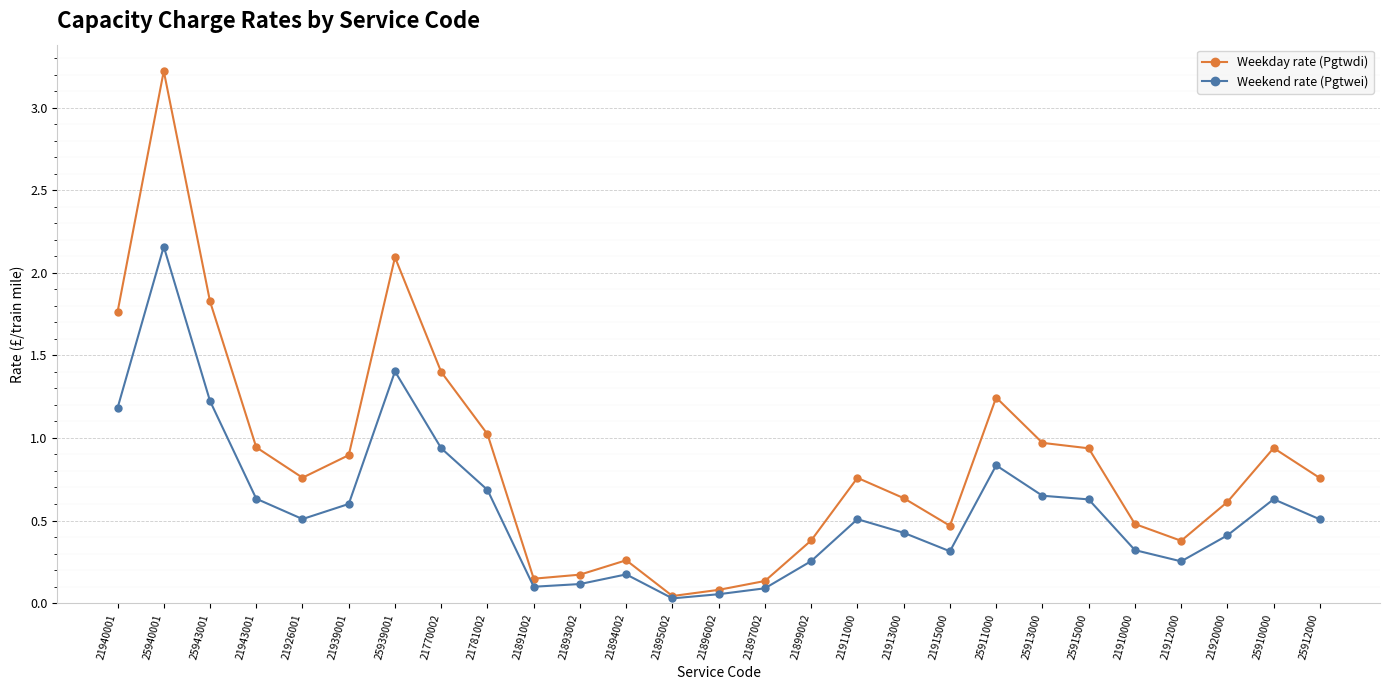

Is the value of Weekend rate (Pgtwei) at 25910000 greater than the value of Weekday rate (Pgtwdi) at 21943001?

No